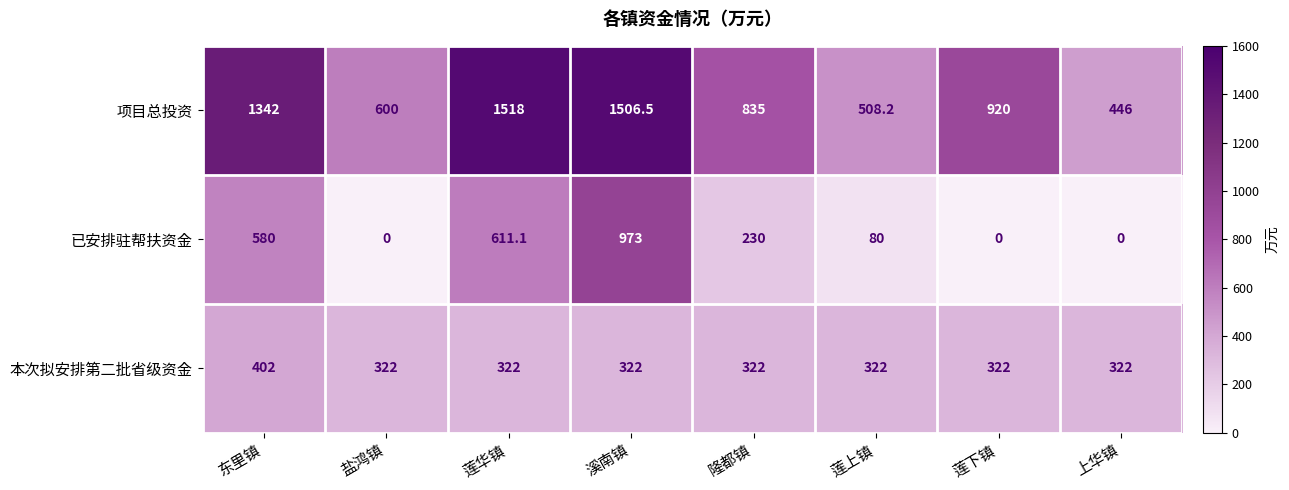

What is the difference between the highest and lowest values at 上华镇?

446.0